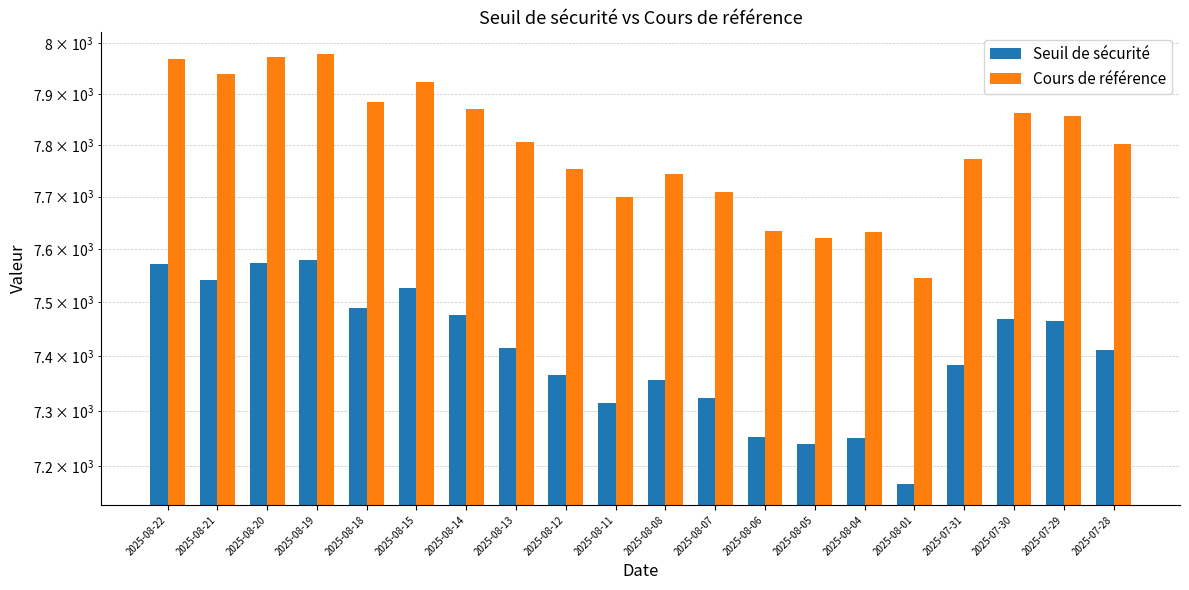

Reading left to right, what are all the values shown in this chart?

Seuil de sécurité: 2025-08-22=7571.2	2025-08-21=7541.4	2025-08-20=7574.4	2025-08-19=7580.1	2025-08-18=7489.8	2025-08-15=7527.3	2025-08-14=7476.8	2025-08-13=7414.7	2025-08-12=7365.7	2025-08-11=7313.6	2025-08-08=7355.9	2025-08-07=7323.9	2025-08-06=7253.3	2025-08-05=7240.0	2025-08-04=7250.4	2025-08-01=7168.9	2025-07-31=7383.4	2025-07-30=7468.9	2025-07-29=7464.5	2025-07-28=7410.8
Cours de référence: 2025-08-22=7969.7	2025-08-21=7938.3	2025-08-20=7973.0	2025-08-19=7979.1	2025-08-18=7884.1	2025-08-15=7923.4	2025-08-14=7870.3	2025-08-13=7805.0	2025-08-12=7753.4	2025-08-11=7698.5	2025-08-08=7743.0	2025-08-07=7709.3	2025-08-06=7635.0	2025-08-05=7621.0	2025-08-04=7632.0	2025-08-01=7546.2	2025-07-31=7772.0	2025-07-30=7862.0	2025-07-29=7857.4	2025-07-28=7800.9